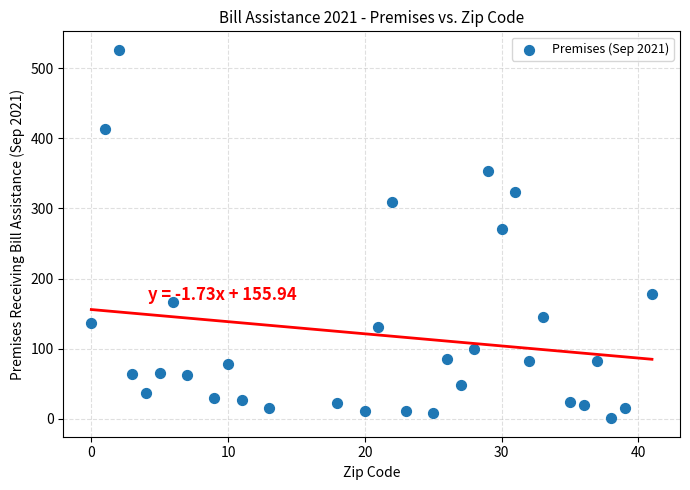

What is the range of X values (max minus min)?

41